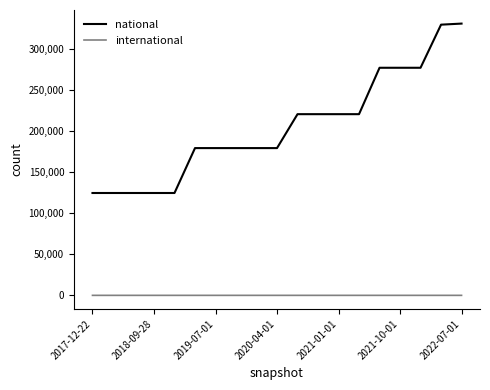

Which series has the largest total across all categories?

national